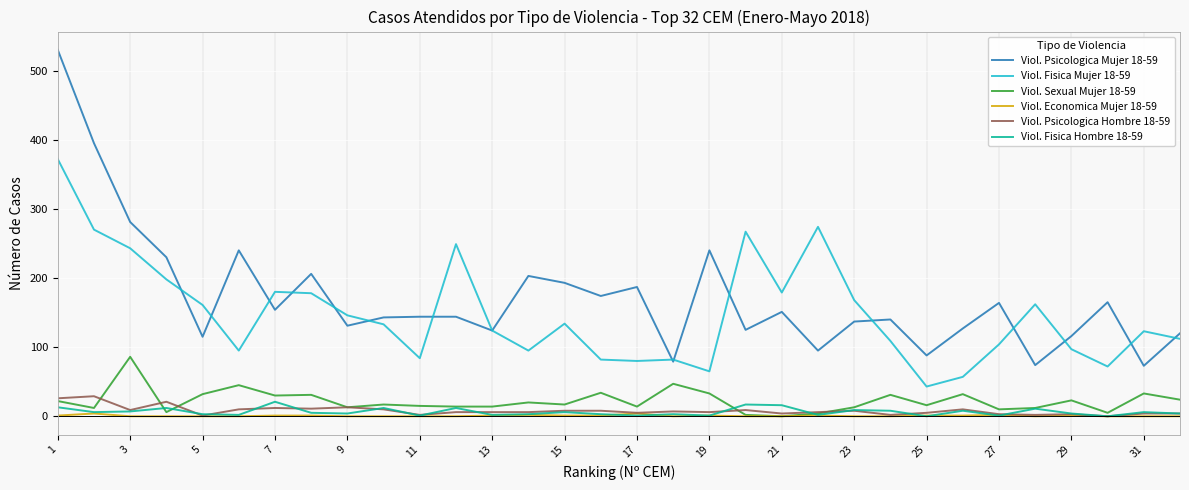

Which series has the largest total across all categories?

Viol. Psicologica Mujer 18-59